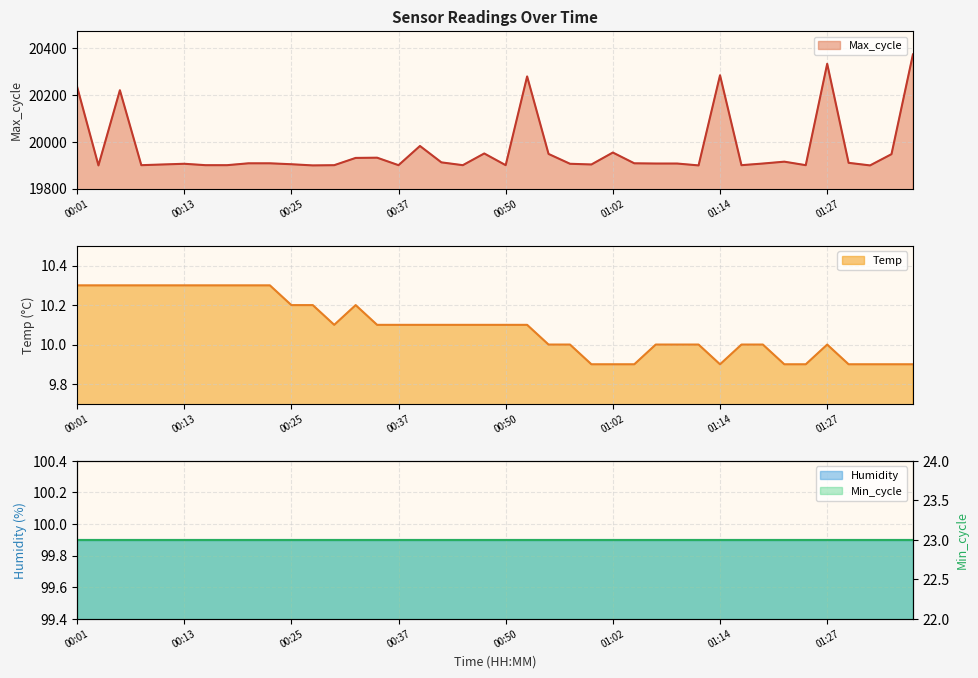

What is the approximate value of Max_cycle at 01:09?

19907.0